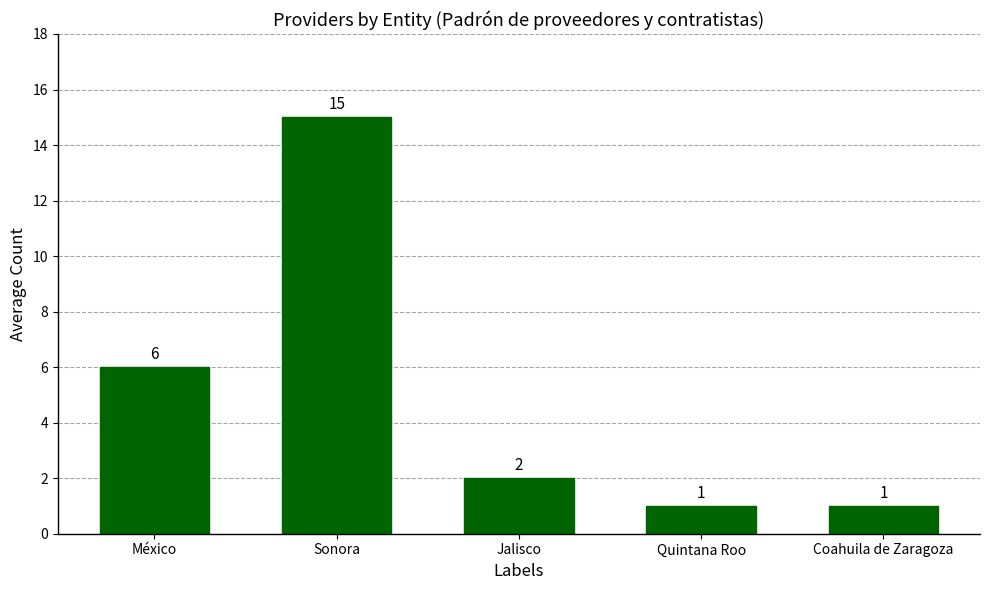

Reading left to right, extract all data points from this chart.

6	15	2	1	1